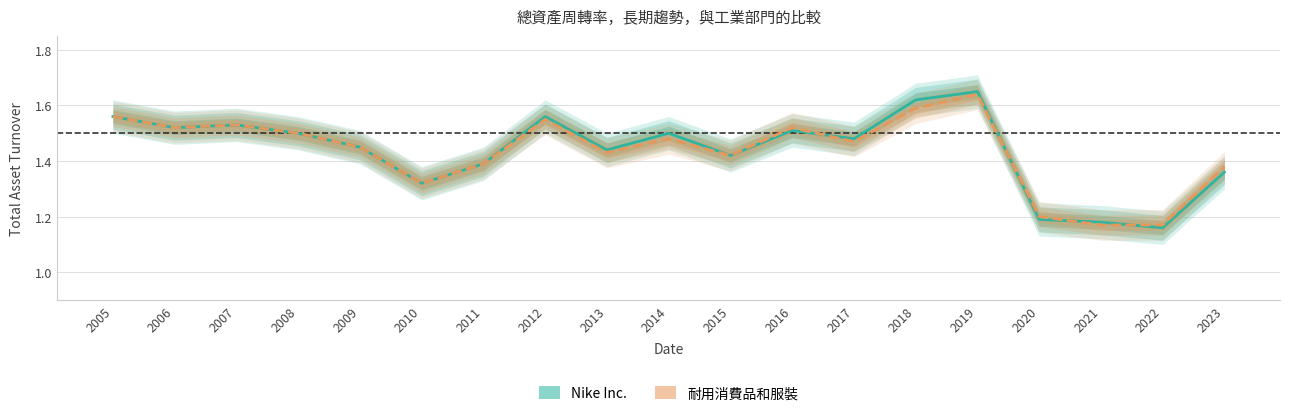

Rank the series at 2005 from highest to lowest value.

Nike Inc., 耐用消費品和服裝